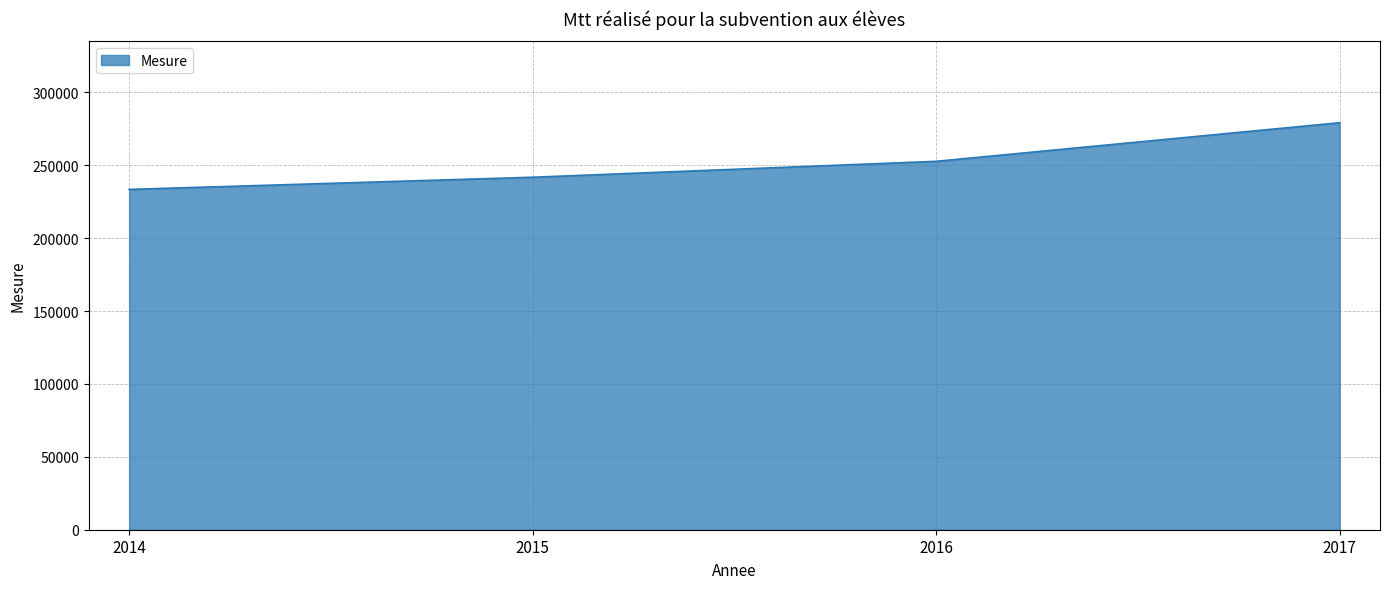

True or false: there are more than 0 points higher than both neighbors.

False